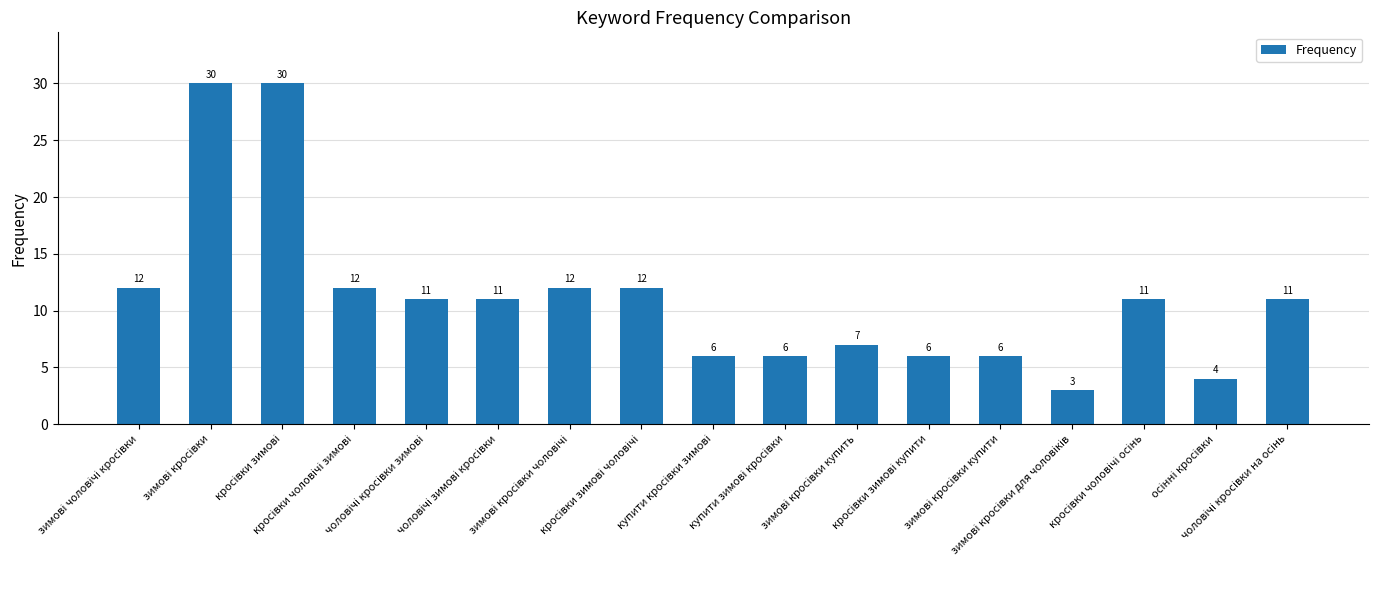

What is the maximum value shown in the chart?

30